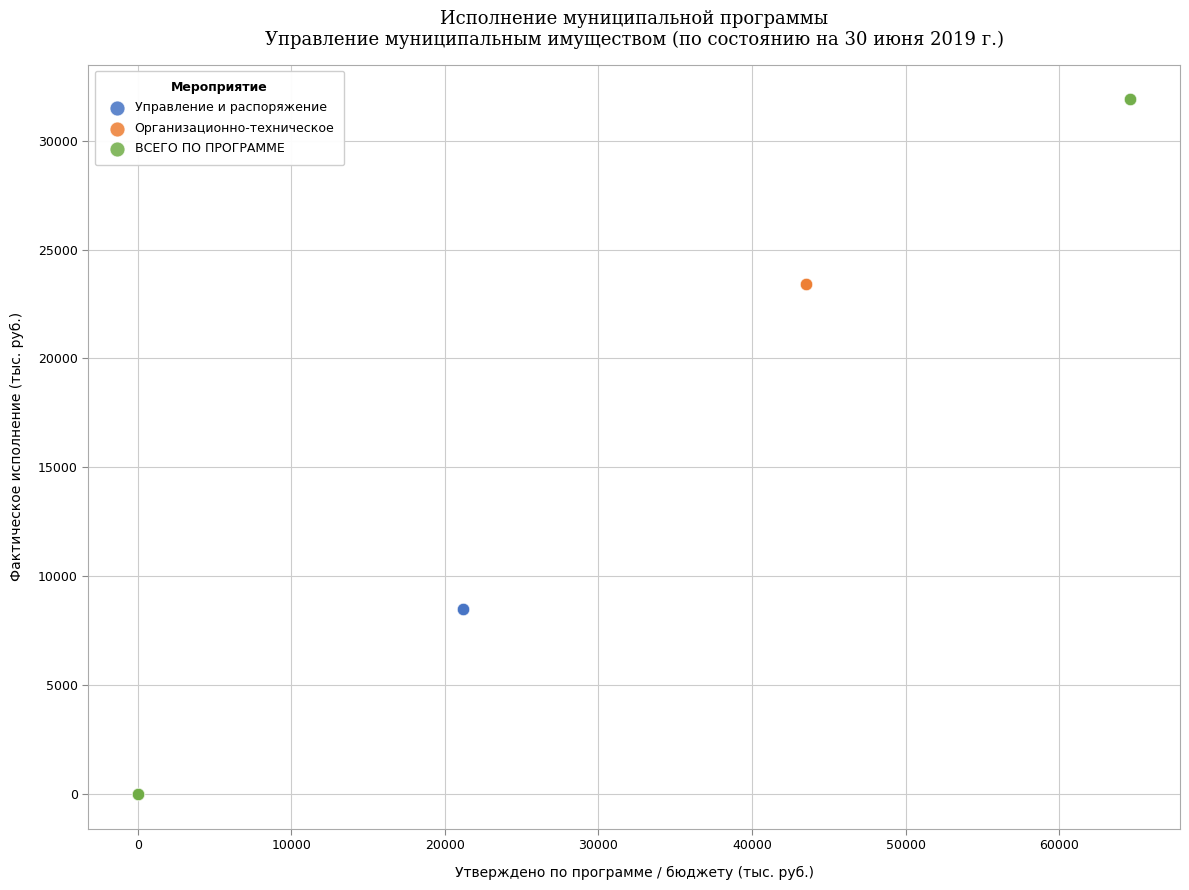

What are all the series names shown in the legend?

Управление и распоряжение, Организационно-техническое, ВСЕГО ПО ПРОГРАММЕ